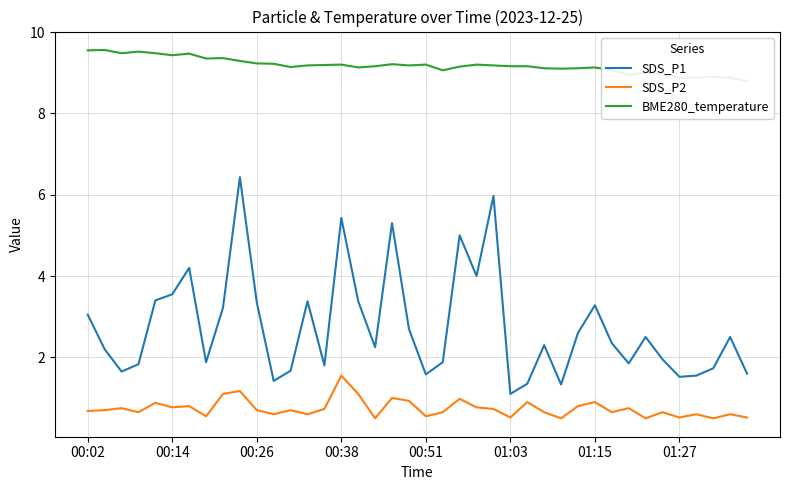

Reading left to right, transcribe all the data shown in this chart.

SDS_P1: 3.0	2.2	1.6	1.8	3.4	3.5	4.2	1.9	3.2	6.4	3.4	1.4	1.7	3.4	1.8	5.4	3.4	2.2	5.3	2.7	1.6	1.9	5.0	4.0	6.0	1.1	1.4	2.3	1.3	2.6	3.3	2.4	1.9	2.5	1.9	1.5	1.6	1.7	2.5	1.6
SDS_P2: 0.7	0.7	0.8	0.7	0.9	0.8	0.8	0.6	1.1	1.2	0.7	0.6	0.7	0.6	0.7	1.6	1.1	0.5	1.0	0.9	0.6	0.7	1.0	0.8	0.7	0.5	0.9	0.7	0.5	0.8	0.9	0.7	0.8	0.5	0.7	0.5	0.6	0.5	0.6	0.5
BME280_temperature: 9.6	9.6	9.5	9.5	9.5	9.4	9.5	9.3	9.4	9.3	9.2	9.2	9.1	9.2	9.2	9.2	9.1	9.2	9.2	9.2	9.2	9.1	9.2	9.2	9.2	9.2	9.2	9.1	9.1	9.1	9.1	9.1	8.9	9.0	9.0	8.9	8.9	8.9	8.9	8.8